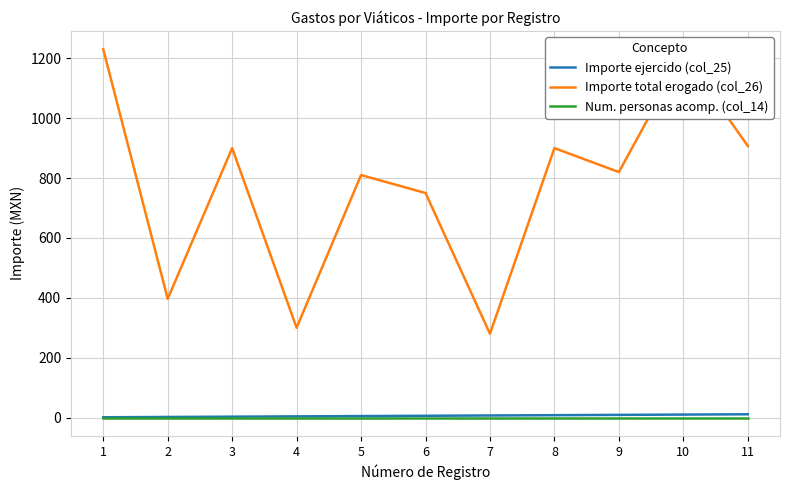

True or false: Importe total erogado (col_26) has more than 1 points higher than both neighbors.

True